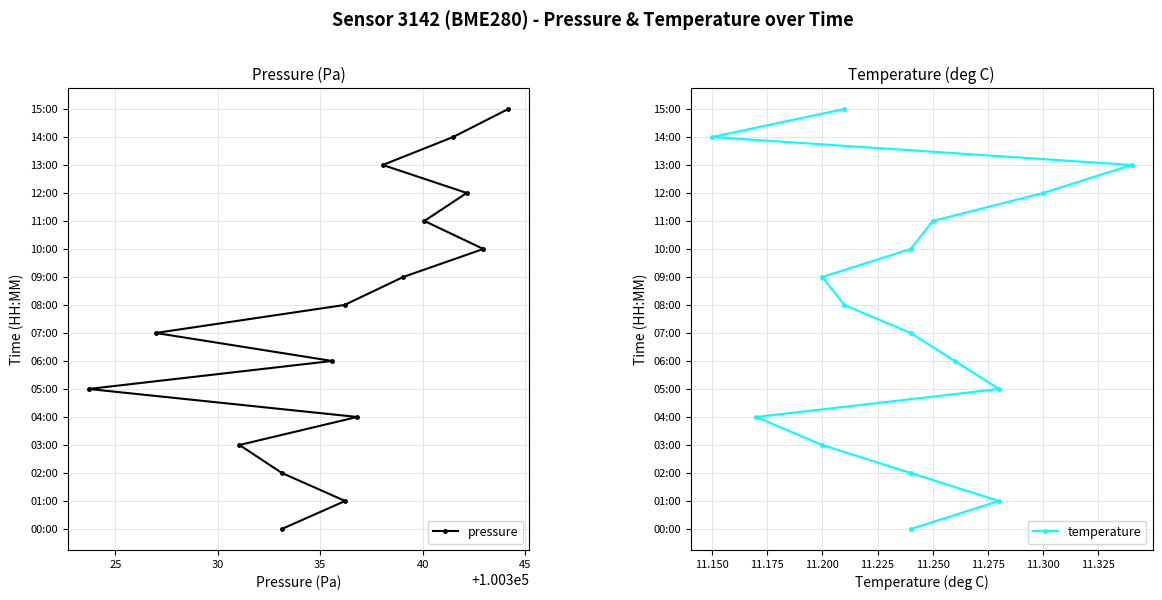

Count the number of data series in this chart.

2